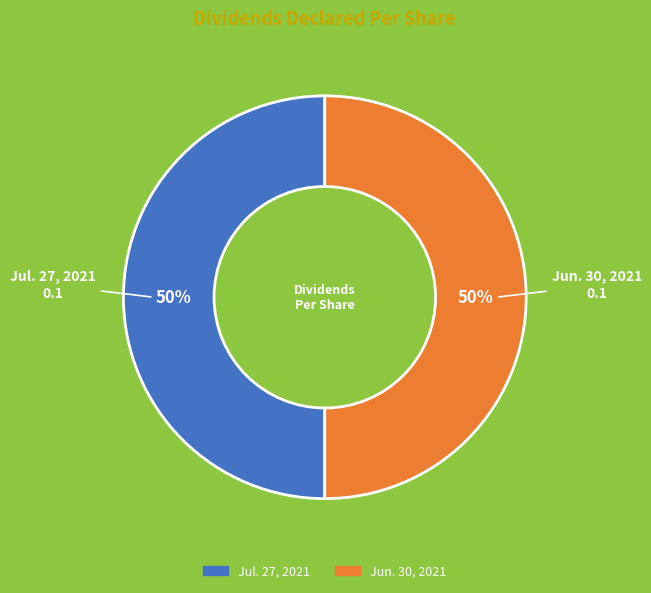

To the nearest percent, what is the average slice percentage?

50%